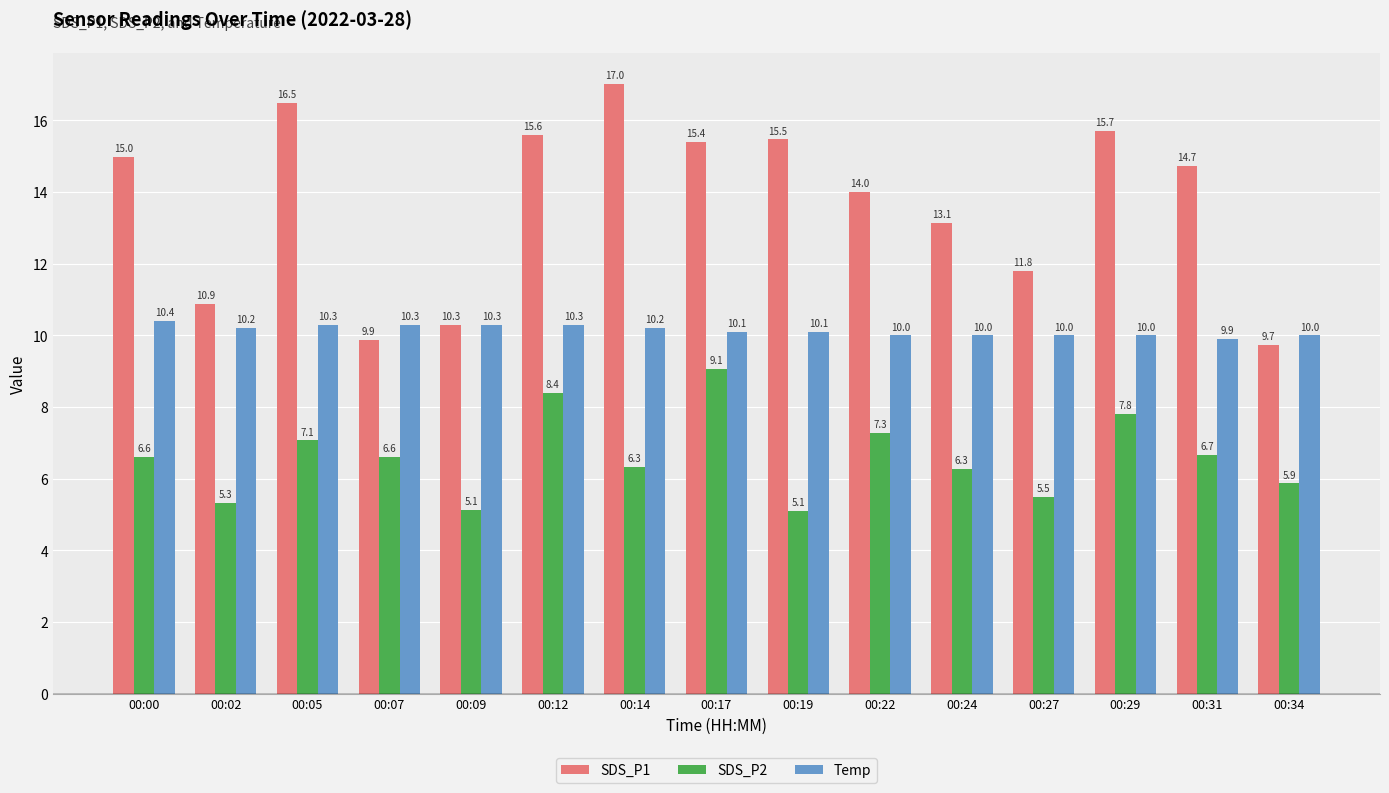

What is the sum of the SDS_P1 values at 00:24 and 00:14?

30.2